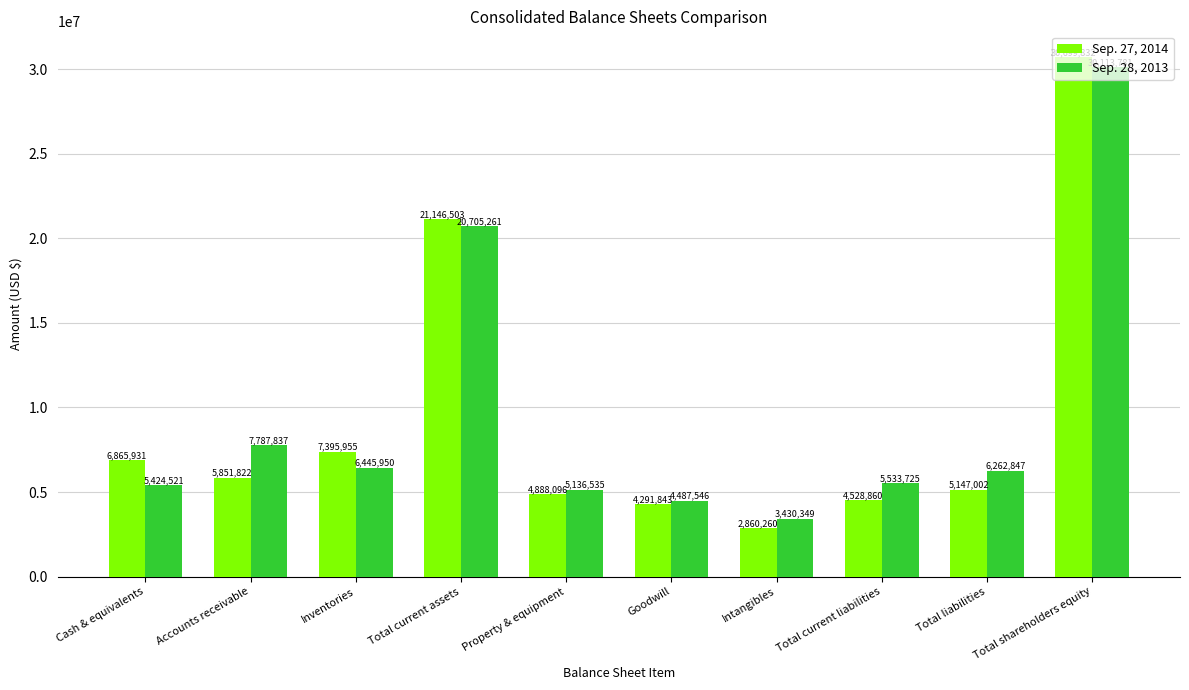

Which series has the widest spread of values?

Sep. 27, 2014